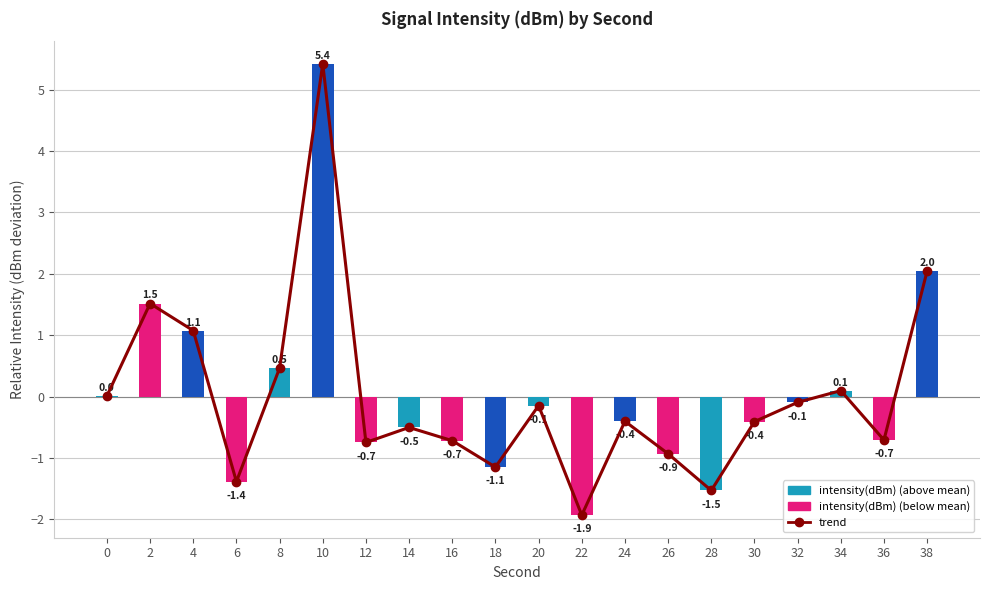

Rank the series at 16 from highest to lowest value.

trend, intensity(dBm)